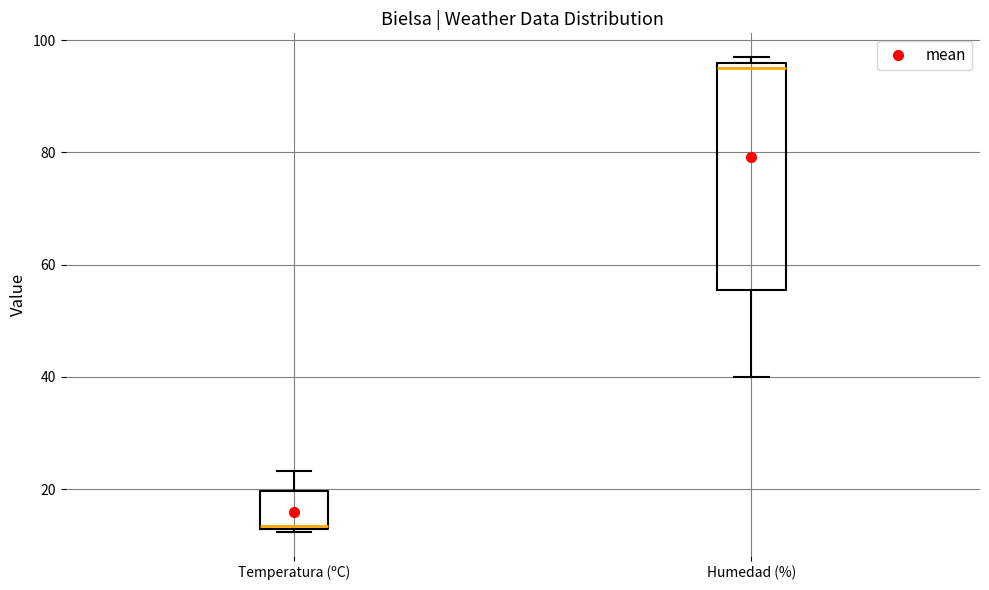

Which box is the tallest, from its lower edge to its upper edge?

Humedad (%)